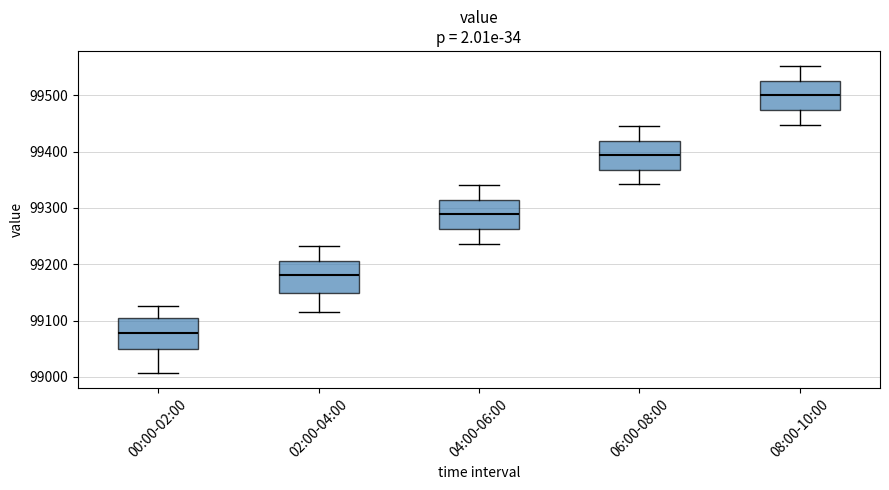

Reading left to right, transcribe this box plot: for each box, give where its median line is, the range the box spans, and where its two whiskers end, as read against the y-axis. The values are not printed on the chart, so give them approximately, as read against the axis.

00:00-02:00: median 99080, box 99050 to 99100, whiskers 99010 to 99130
02:00-04:00: median 99180, box 99150 to 99210, whiskers 99120 to 99230
04:00-06:00: median 99290, box 99260 to 99310, whiskers 99240 to 99340
06:00-08:00: median 99390, box 99370 to 99420, whiskers 99340 to 99450
08:00-10:00: median 99500, box 99470 to 99530, whiskers 99450 to 99550